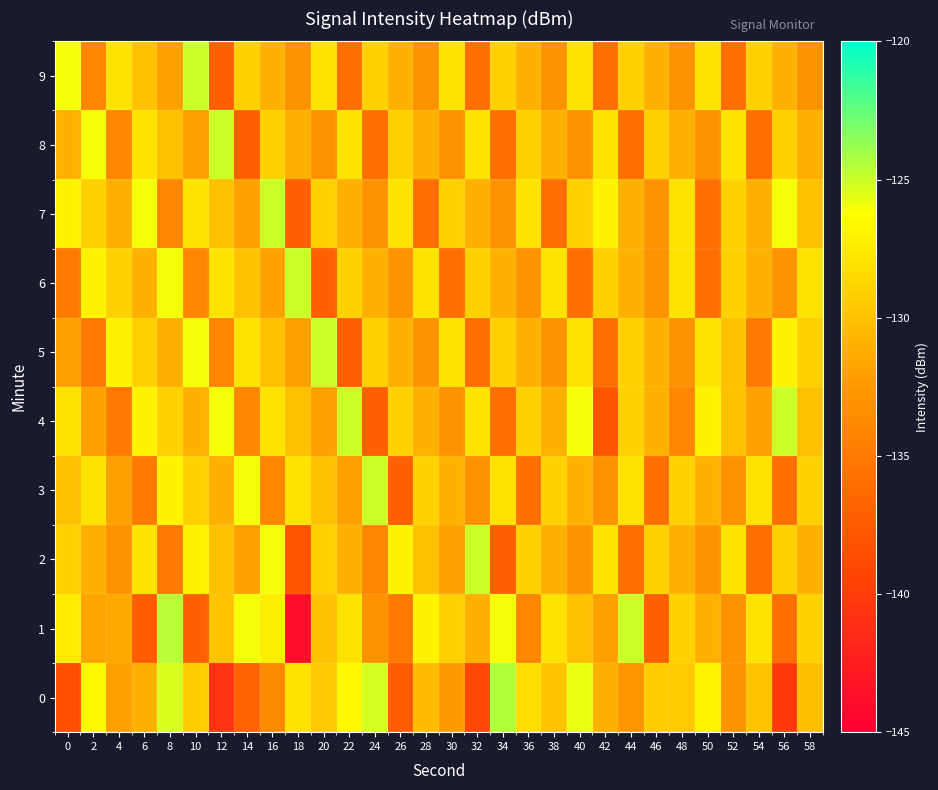

Which has a higher value, 18 or 24?

24